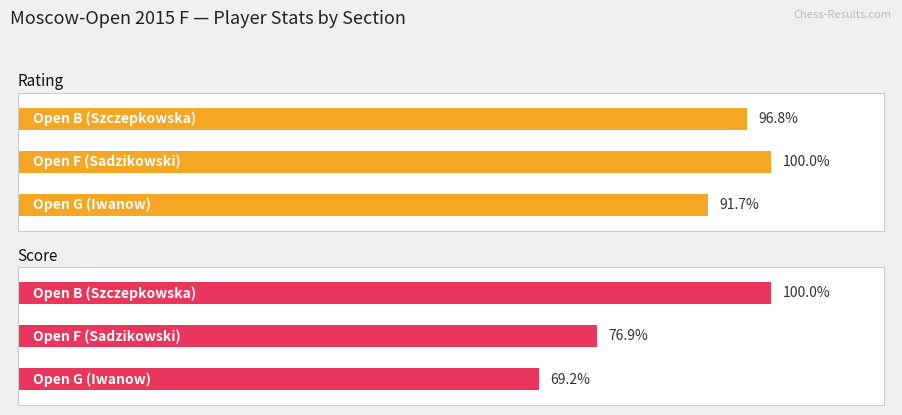

The Rating series shows 28.9 at 0. True or false?

False